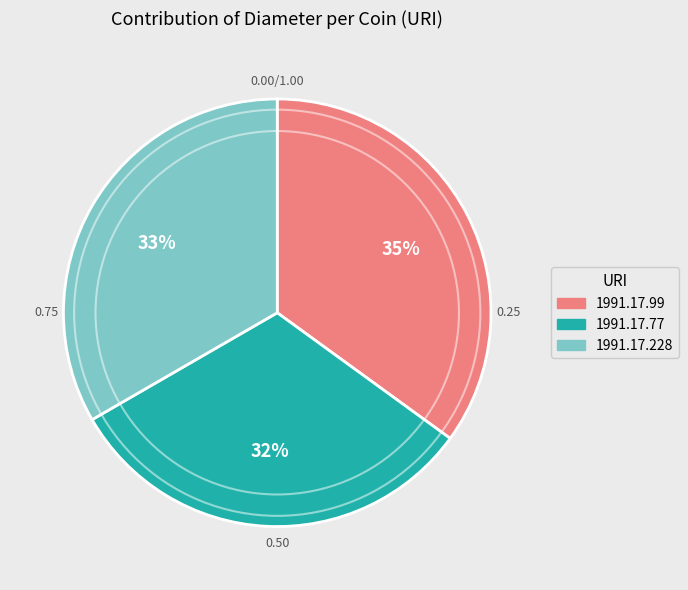

Between 1991.17.228 and 1991.17.77, which is larger?

1991.17.228